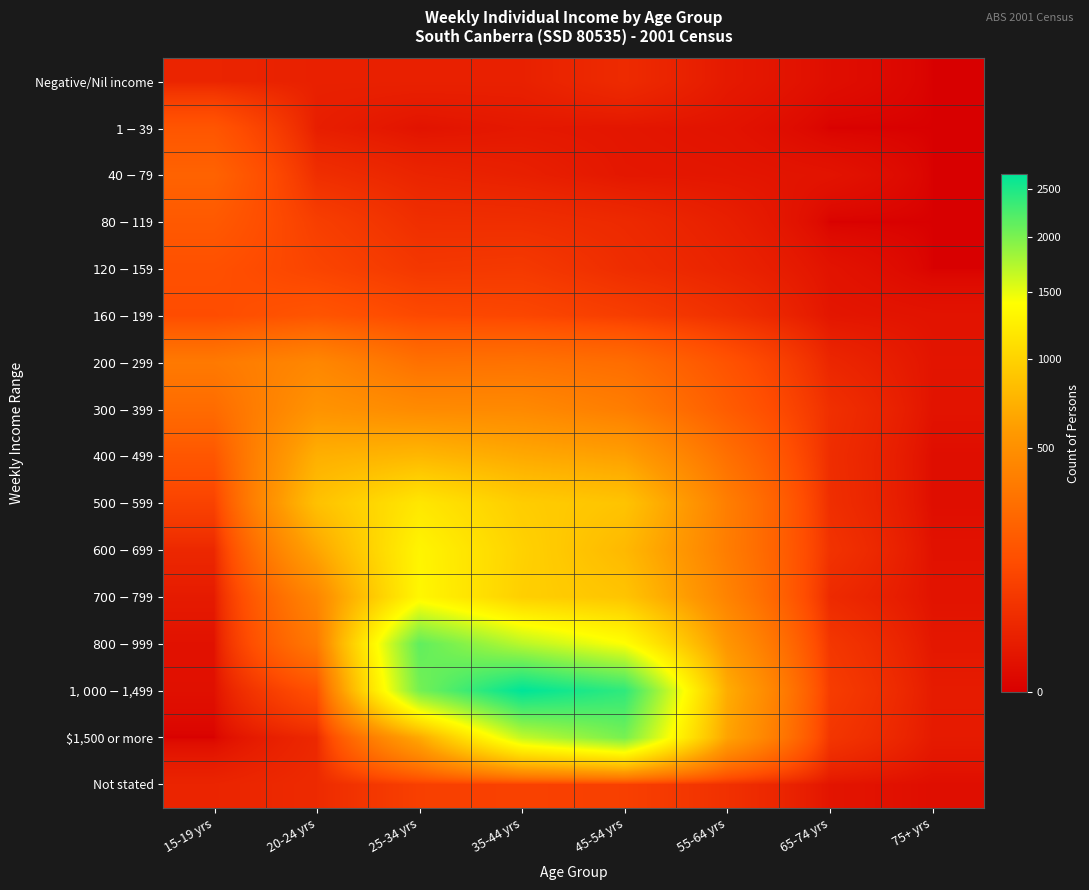

Between 25-34 yrs and 75+ yrs, which is larger?

25-34 yrs